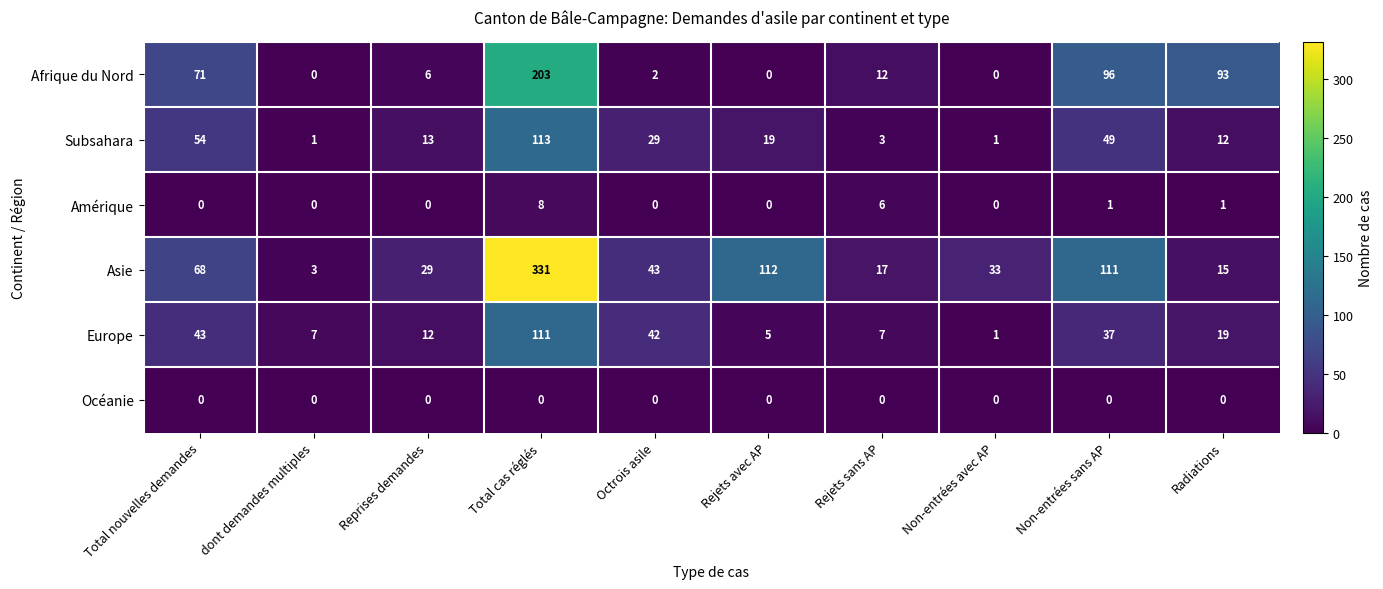

How many data points does each series have?

10